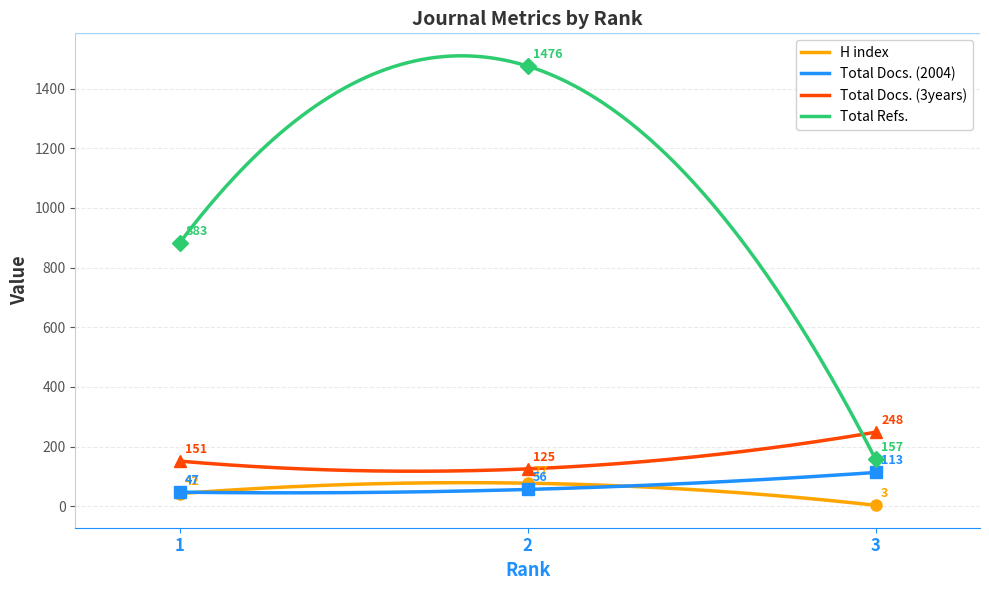

Reading left to right, what are all the values shown in this chart?

H index: 1=42	2=77	3=3
Total Docs. (2004): 1=47	2=56	3=113
Total Docs. (3years): 1=151	2=125	3=248
Total Refs.: 1=883	2=1476	3=157